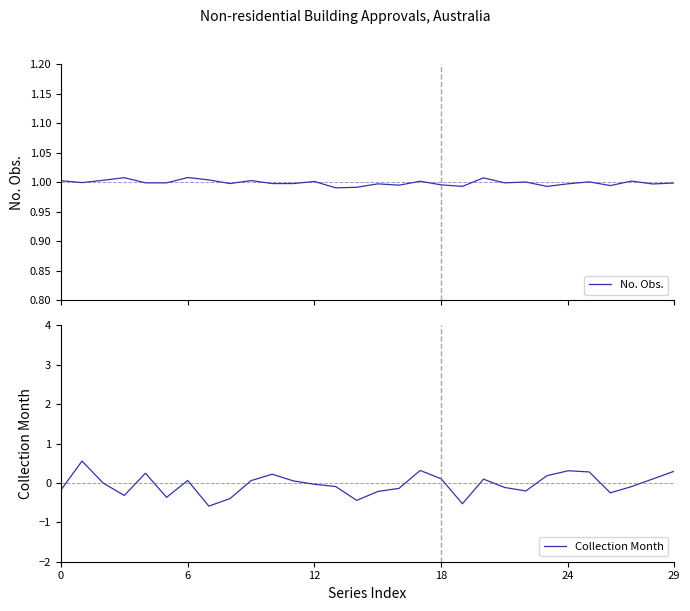

Is it true that No. Obs. equals 1.3 at 8?

False